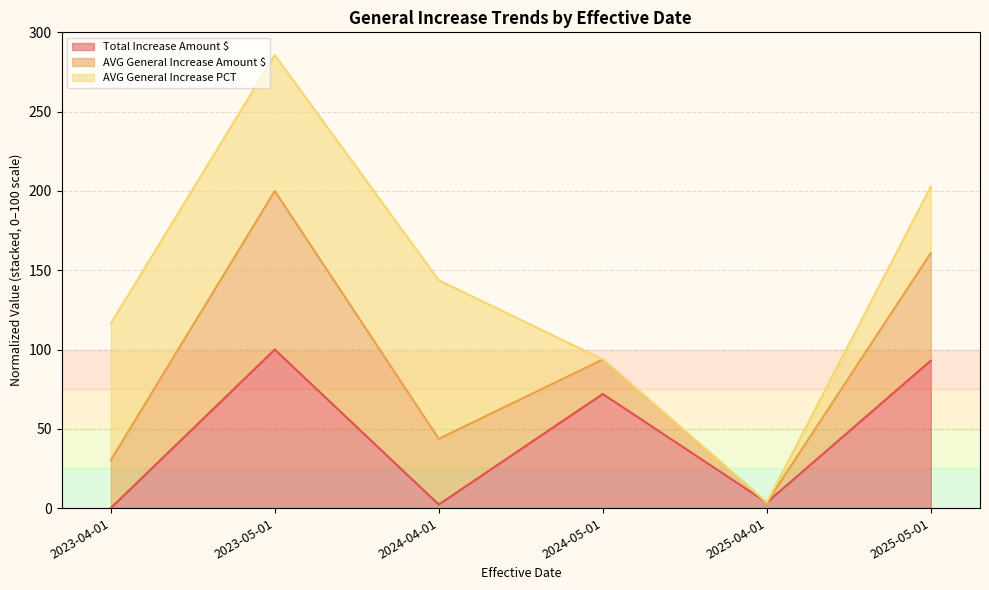

How many lines are shown in the chart?

3